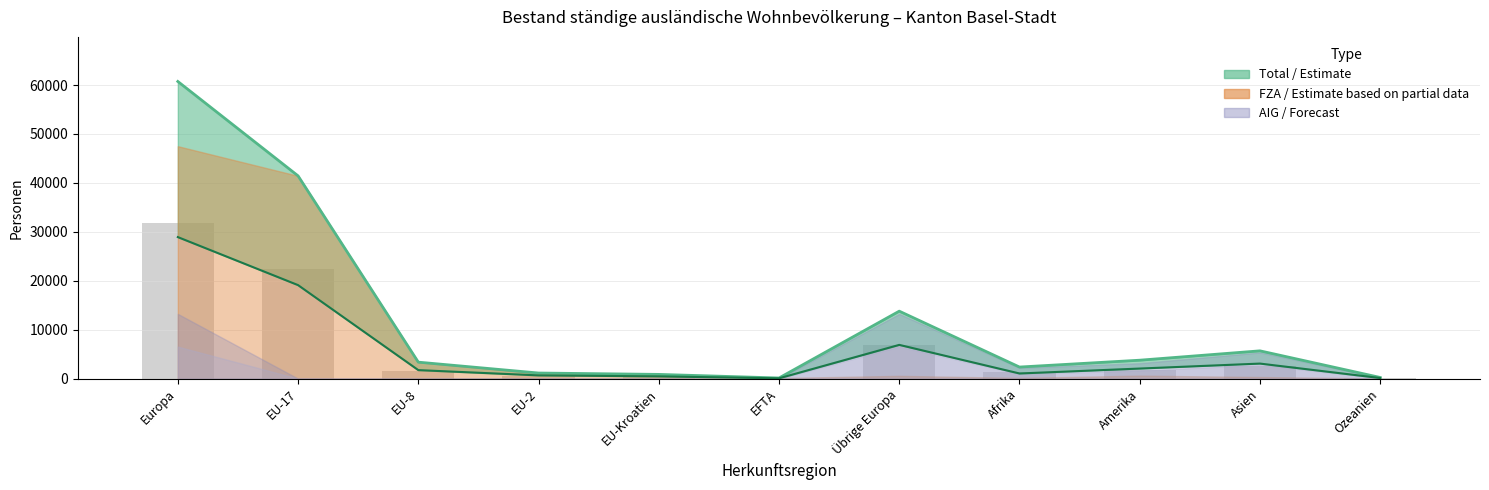

Which has a higher value, Asien or Europa?

Europa